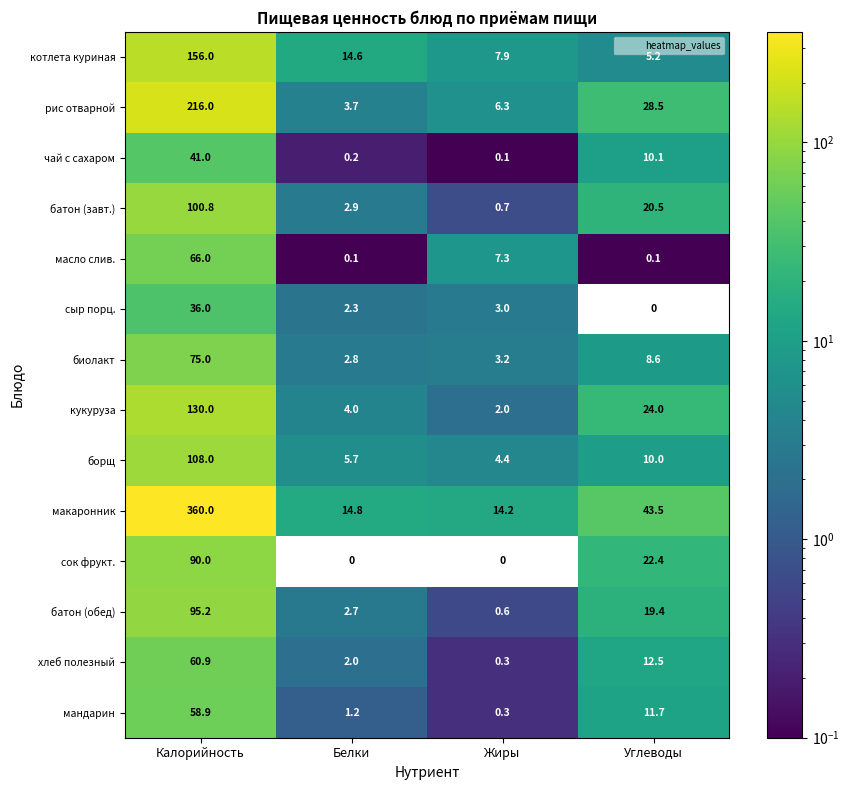

Count the number of data series in this chart.

14